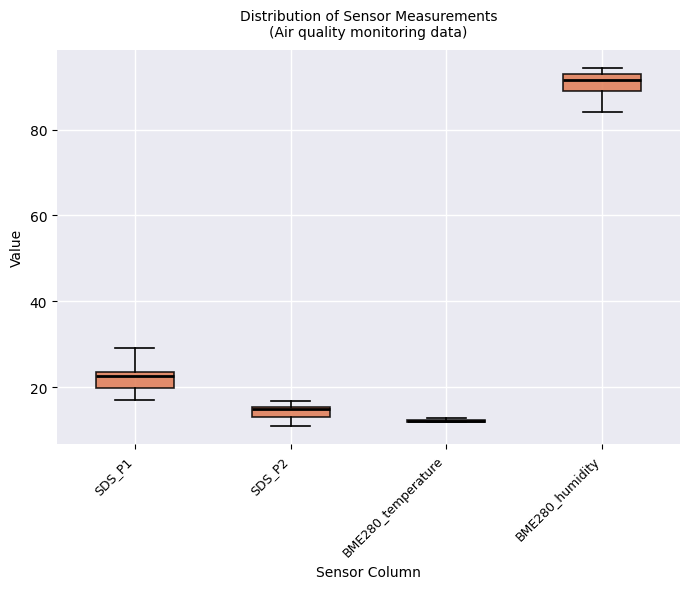

Where is the upper edge of the box for SDS_P1 on the y-axis? The values are not printed on the chart, so give them approximately, as read against the axis.

24